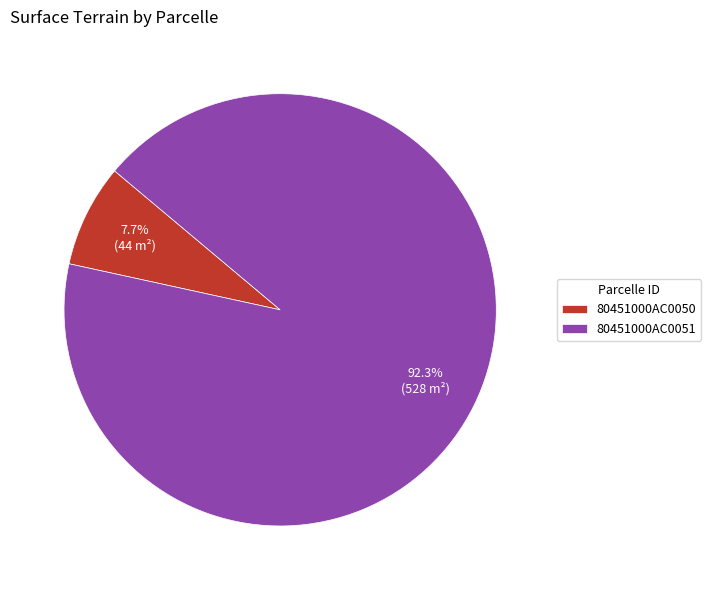

What is the total percentage of 80451000AC0050 and 80451000AC0051?

100.0%